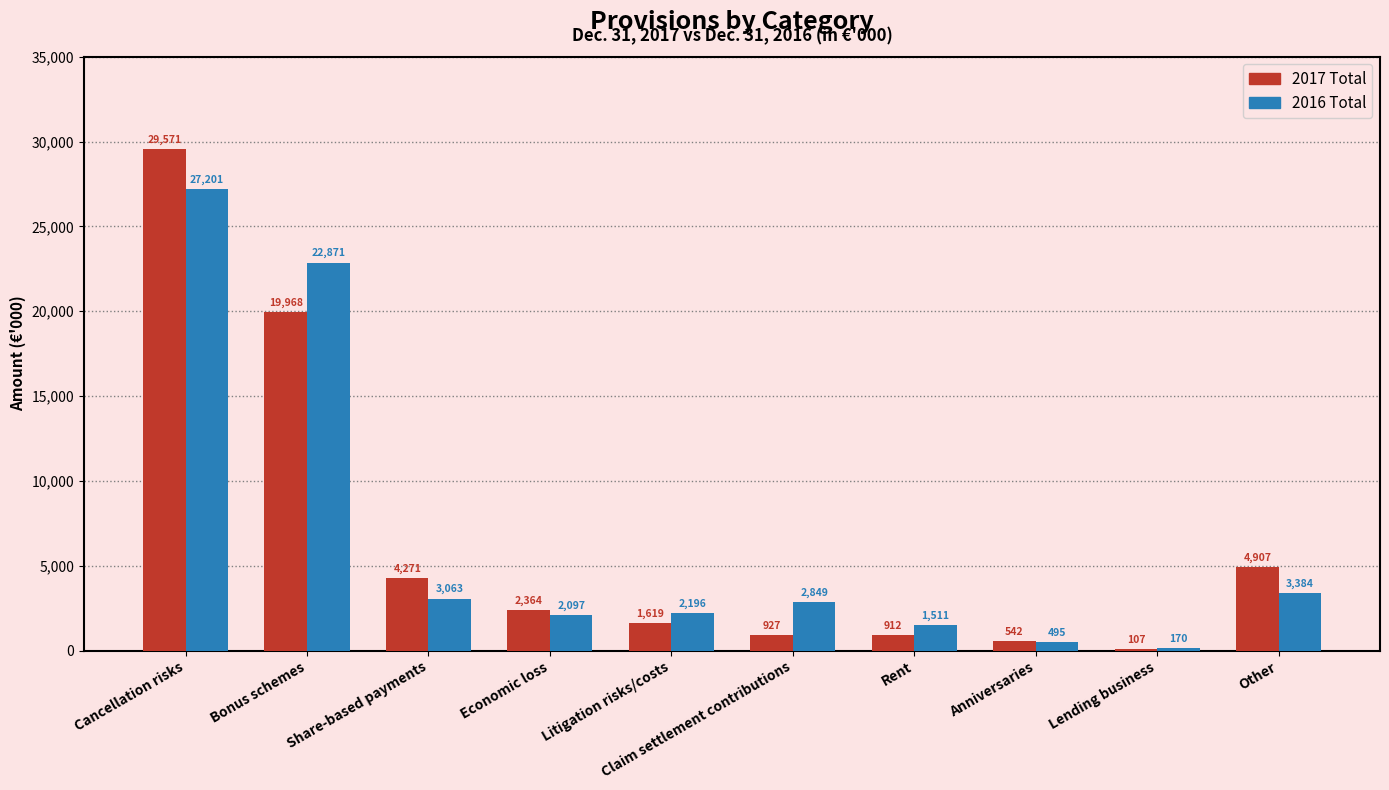

What is the spread (max minus min) of values at Bonus schemes?

2903